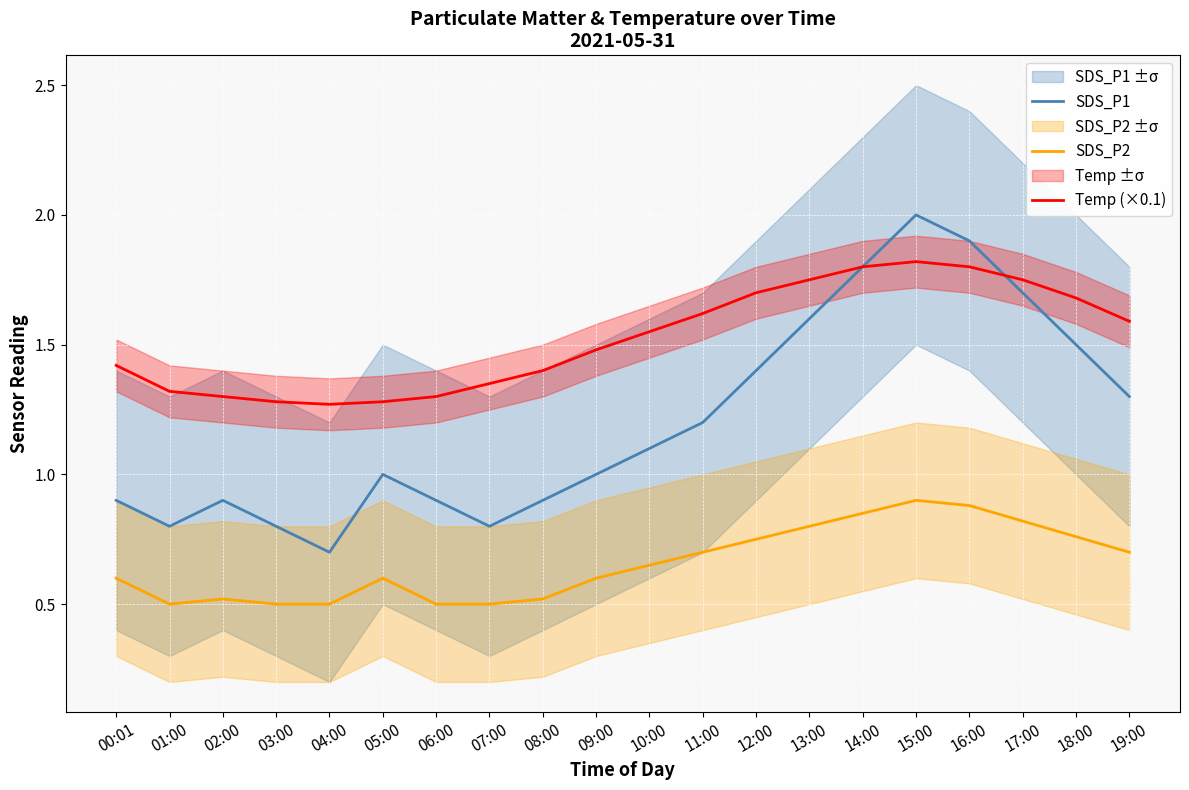

Reading left to right, what are all the values shown in this chart?

SDS_P1: 00:01=0.9	01:00=0.8	02:00=0.9	03:00=0.8	04:00=0.7	05:00=1.0	06:00=0.9	07:00=0.8	08:00=0.9	09:00=1.0	10:00=1.1	11:00=1.2	12:00=1.4	13:00=1.6	14:00=1.8	15:00=2.0	16:00=1.9	17:00=1.7	18:00=1.5	19:00=1.3
SDS_P2: 00:01=0.6	01:00=0.5	02:00=0.5	03:00=0.5	04:00=0.5	05:00=0.6	06:00=0.5	07:00=0.5	08:00=0.5	09:00=0.6	10:00=0.7	11:00=0.7	12:00=0.8	13:00=0.8	14:00=0.8	15:00=0.9	16:00=0.9	17:00=0.8	18:00=0.8	19:00=0.7
Temp (×0.1): 00:01=1.4	01:00=1.3	02:00=1.3	03:00=1.3	04:00=1.3	05:00=1.3	06:00=1.3	07:00=1.4	08:00=1.4	09:00=1.5	10:00=1.6	11:00=1.6	12:00=1.7	13:00=1.8	14:00=1.8	15:00=1.8	16:00=1.8	17:00=1.8	18:00=1.7	19:00=1.6